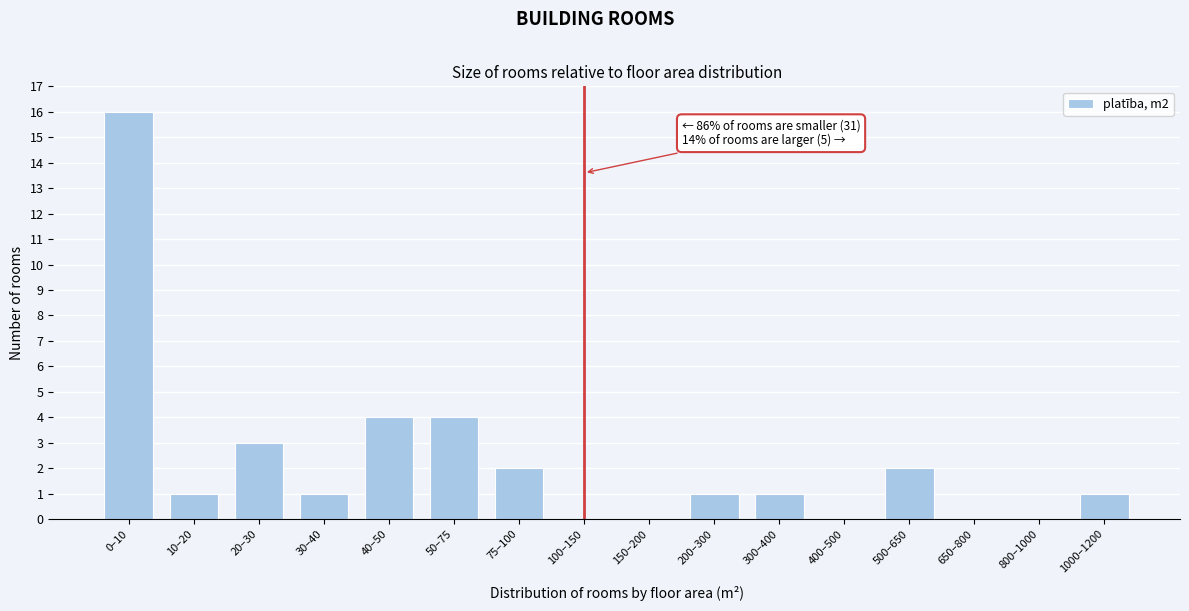

Reading left to right, transcribe all the data shown in this chart.

0–10=16	10–20=1	20–30=3	30–40=1	40–50=4	50–75=4	75–100=2	100–150=0	150–200=0	200–300=1	300–400=1	400–500=0	500–650=2	650–800=0	800–1000=0	1000–1200=1